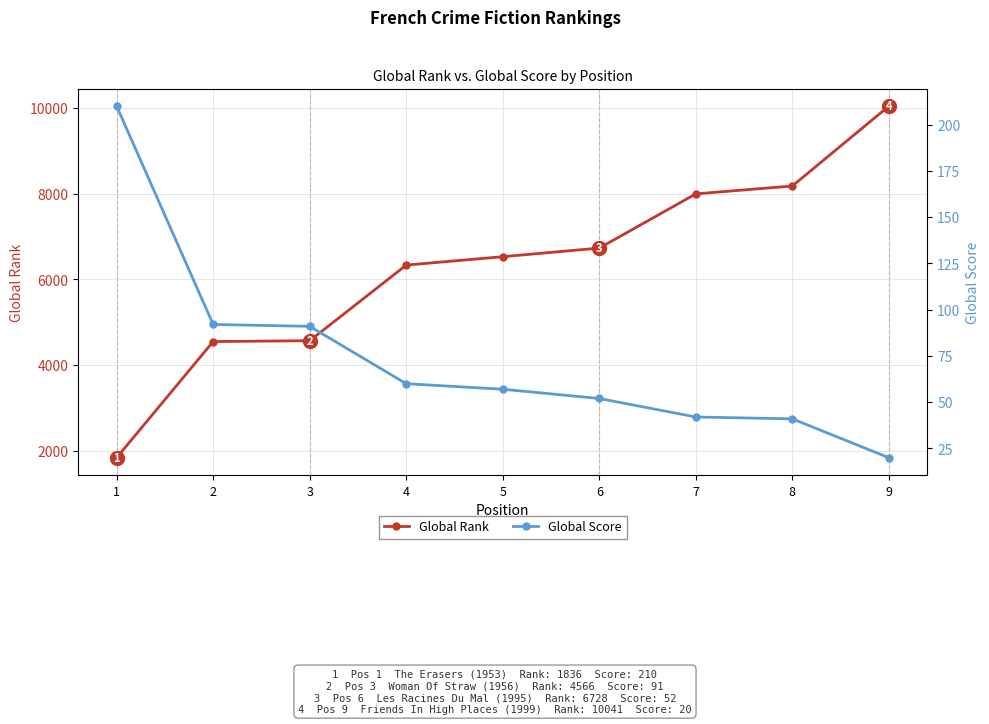

At which label does Global Rank reach its peak?

9